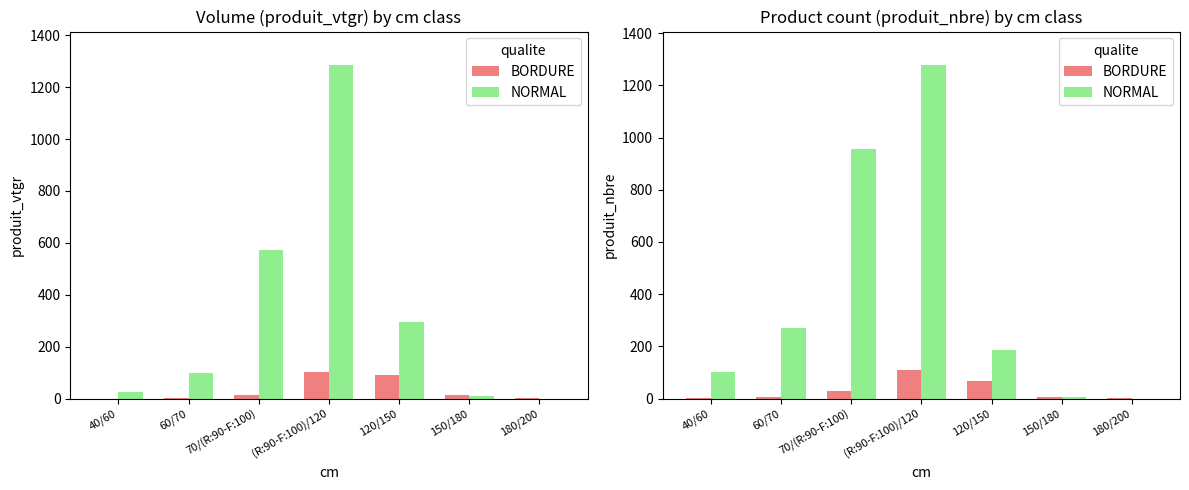

List the labels in order of NORMAL value, smallest first.

180/200, 150/180, 40/60, 120/150, 60/70, 70/(R:90-F:100), (R:90-F:100)/120